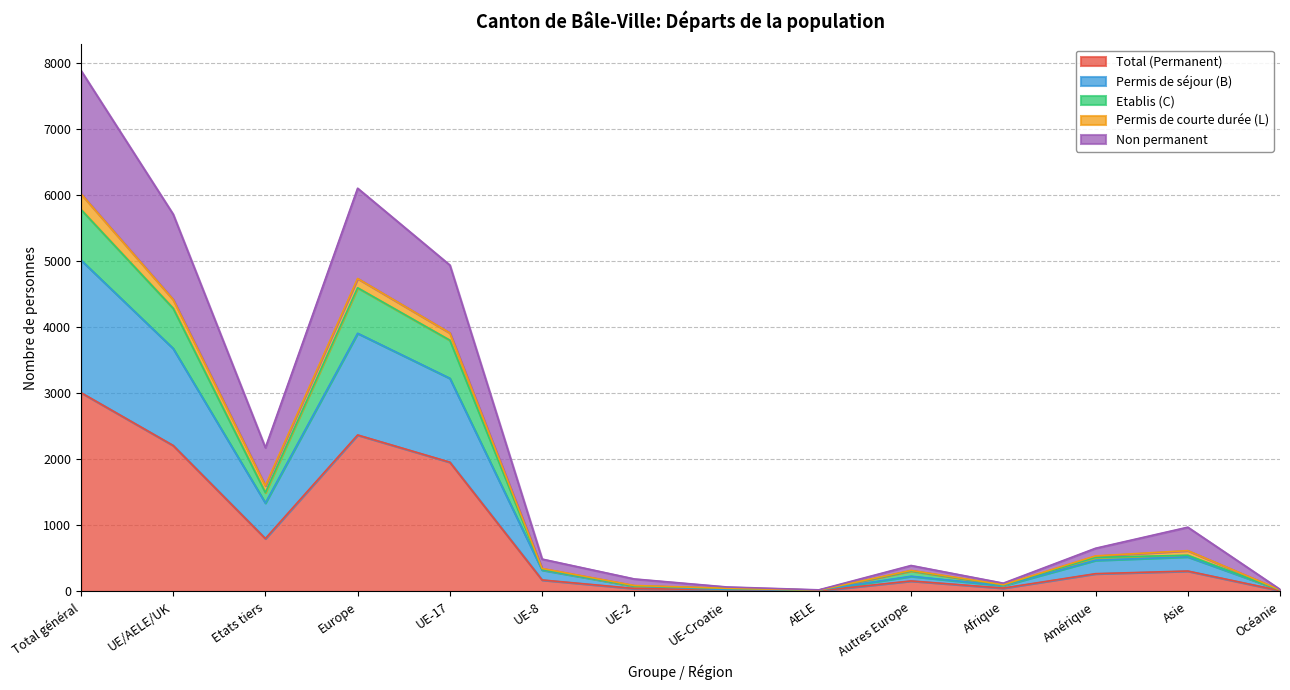

What is the label of the 2nd point from the right?

Asie